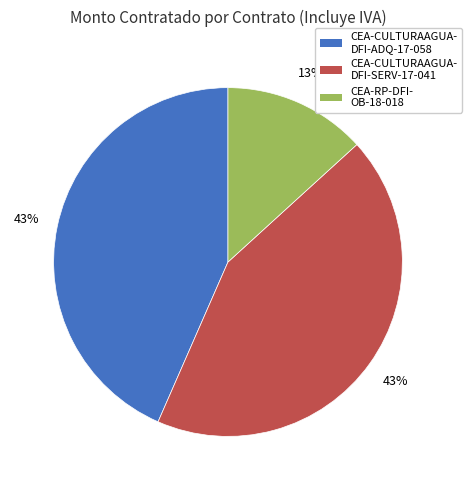

Does any single category account for the majority?

No